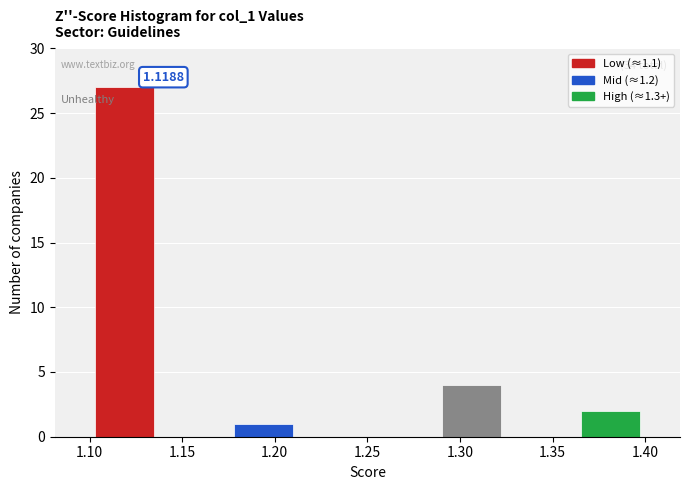

Over which range of the x-axis is the bar tallest?

1.100 to 1.140